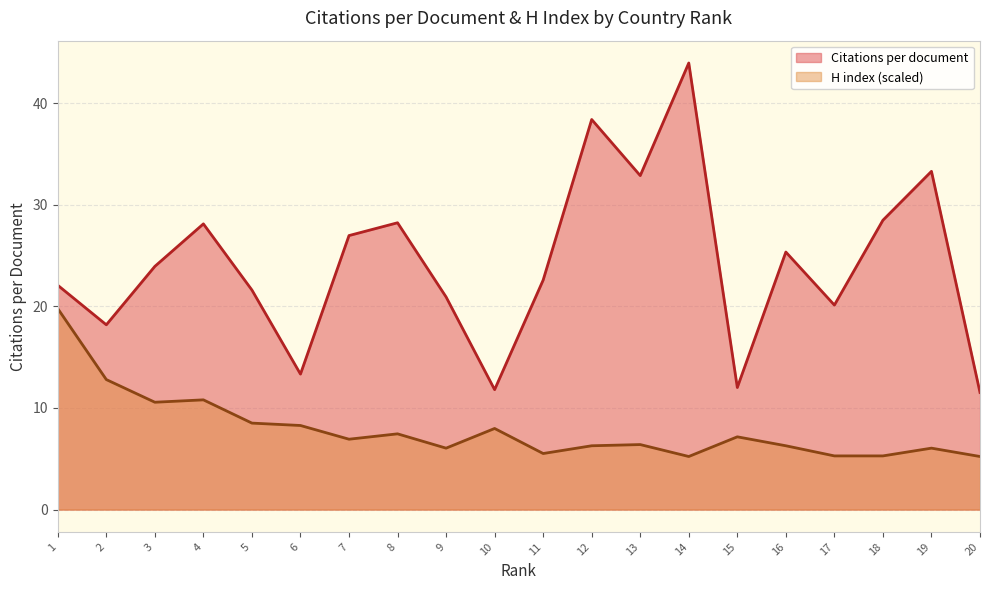

What is the maximum value shown in the chart?

43.9